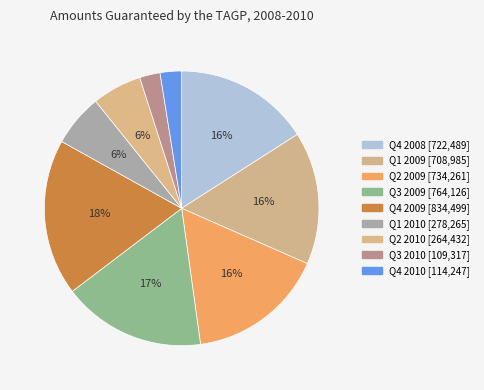

The Q1 2009 slice represents 16% of the pie. True or false?

True